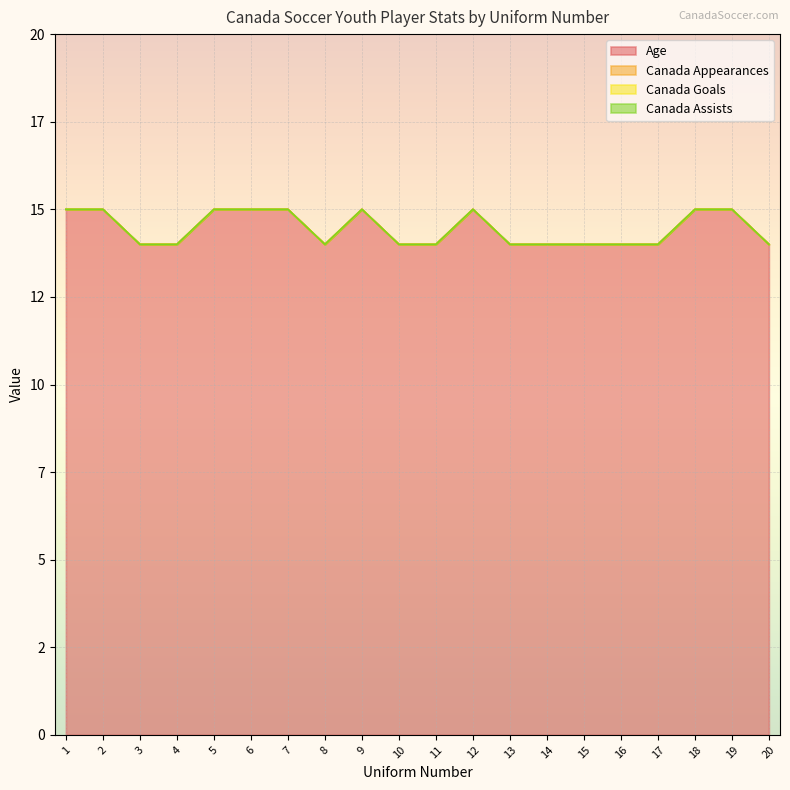

True or false: Canada Appearances has a value of 0 at 20.

True